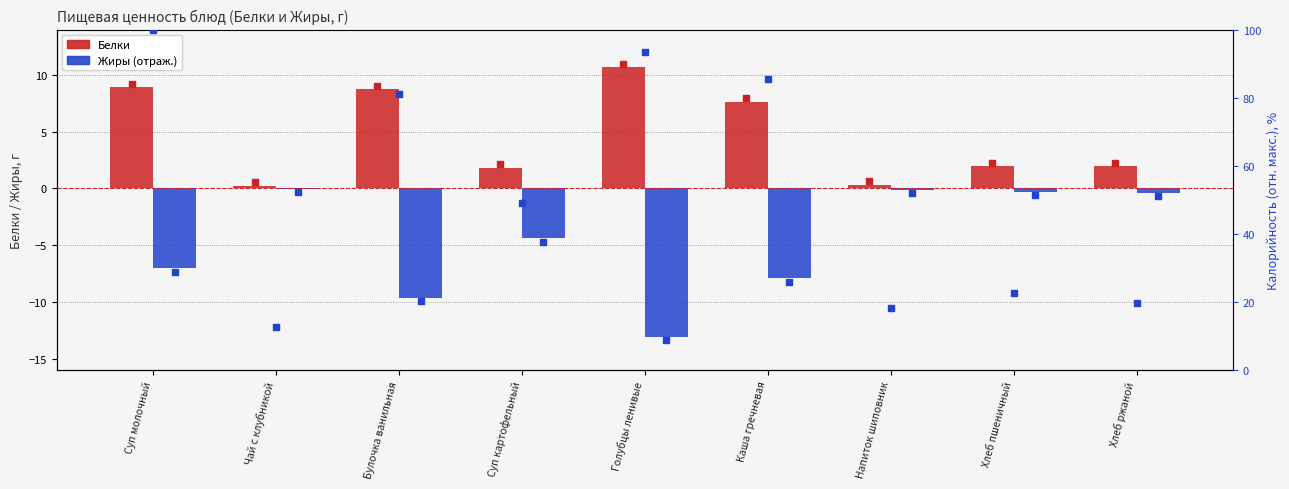

Which series has the largest Y range (max minus min)?

Калорийность %